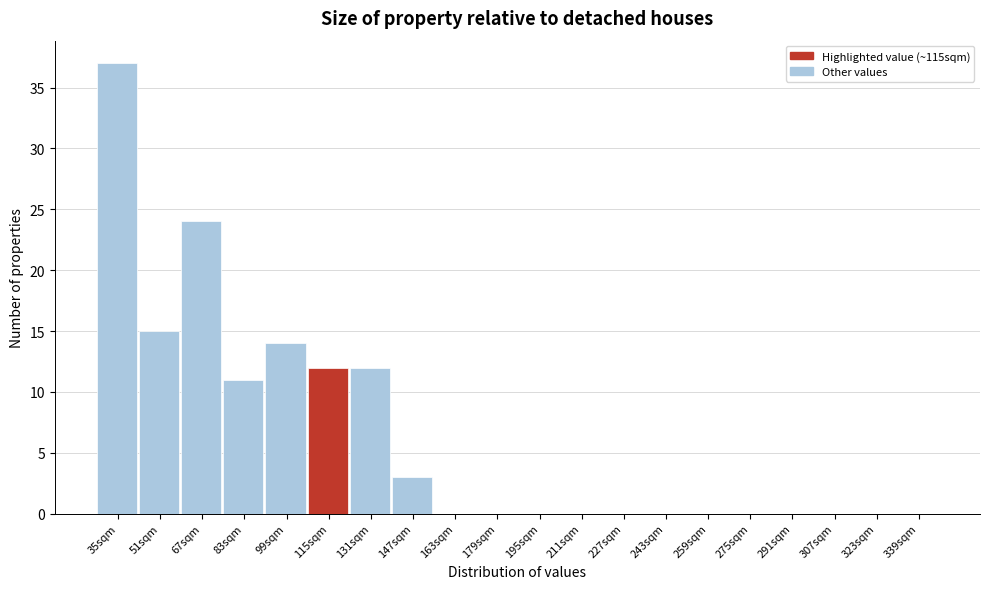

Reading right to left, transcribe all the data shown in this chart.

339sqm=0	323sqm=0	307sqm=0	291sqm=0	275sqm=0	259sqm=0	243sqm=0	227sqm=0	211sqm=0	195sqm=0	179sqm=0	163sqm=0	147sqm=3	131sqm=12	115sqm=12	99sqm=14	83sqm=11	67sqm=24	51sqm=15	35sqm=37